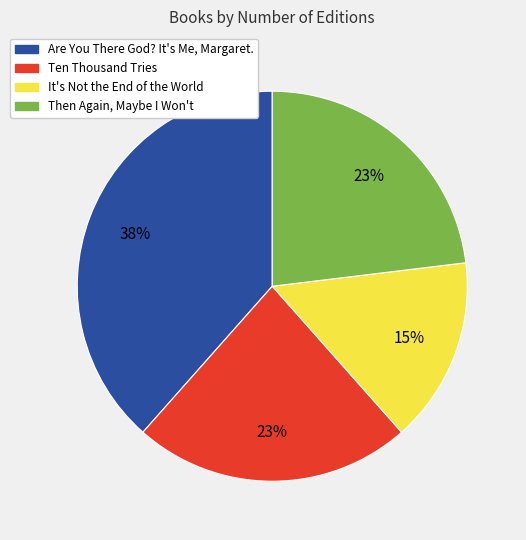

To the nearest percent, what percentage of the pie is Are You There God? It's Me, Margaret.?

38%